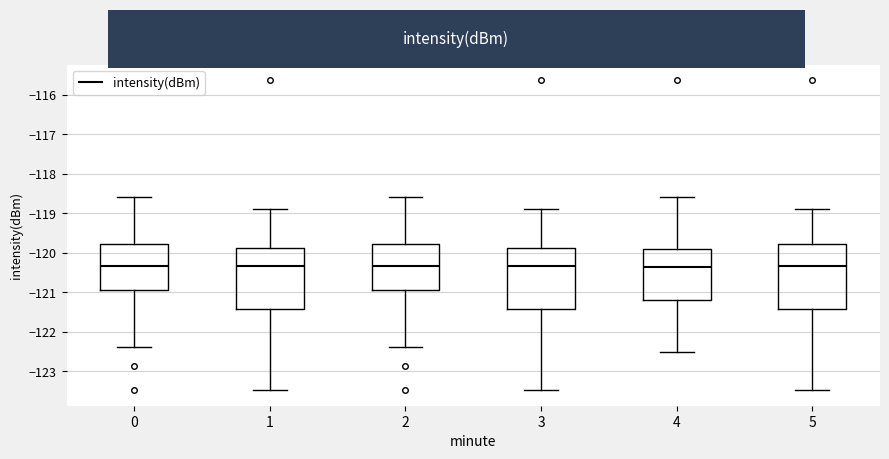

Reading left to right, transcribe this box plot: for each box, give where its median line is, the range the box spans, and where its two whiskers end, as read against the y-axis. The values are not printed on the chart, so give them approximately, as read against the axis.

0: median -120.3, box -120.9 to -119.8, whiskers -122.4 to -118.6
1: median -120.3, box -121.4 to -119.9, whiskers -123.5 to -118.9
2: median -120.3, box -120.9 to -119.8, whiskers -122.4 to -118.6
3: median -120.3, box -121.4 to -119.9, whiskers -123.5 to -118.9
4: median -120.4, box -121.2 to -119.9, whiskers -122.5 to -118.6
5: median -120.3, box -121.4 to -119.8, whiskers -123.5 to -118.9